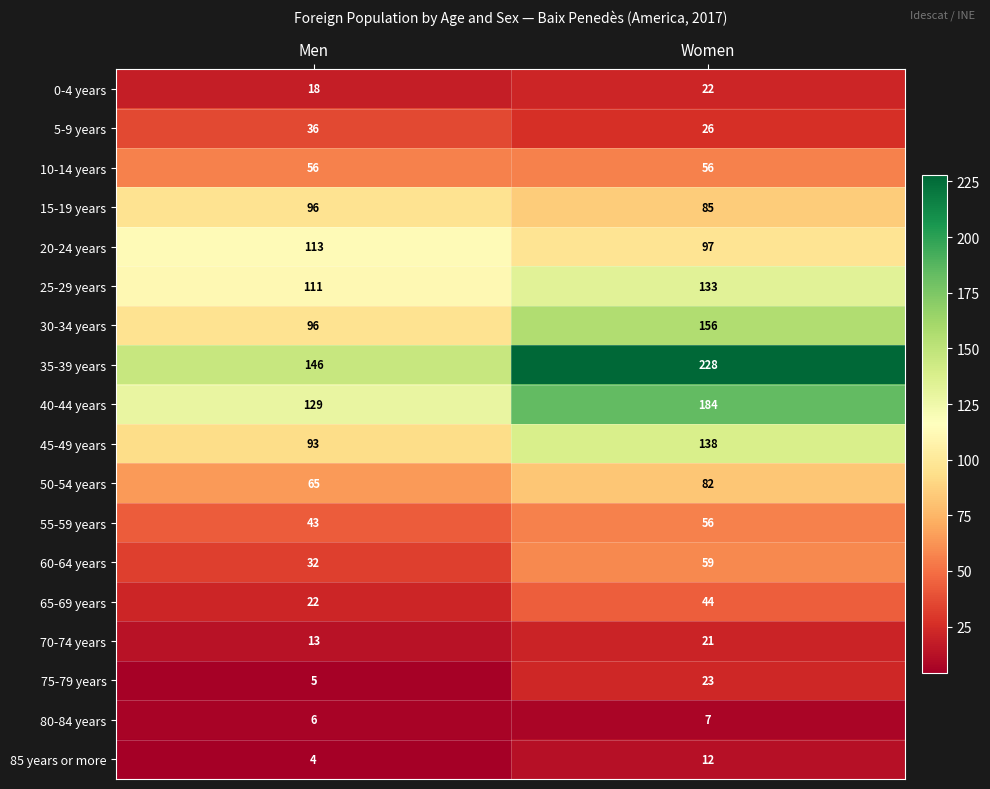

What is the spread (max minus min) of values at Women?

221